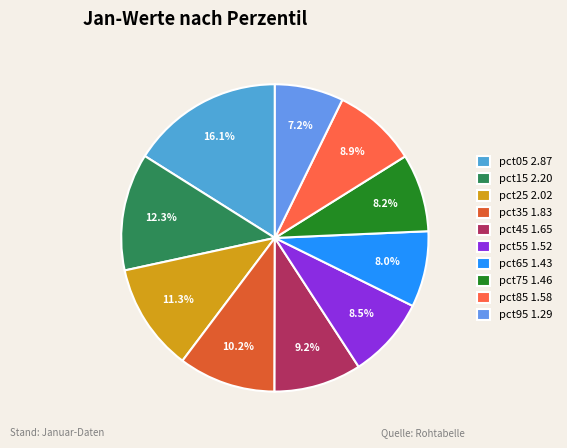

What is the ratio of the value at pct65 to the value at pct35?

0.8